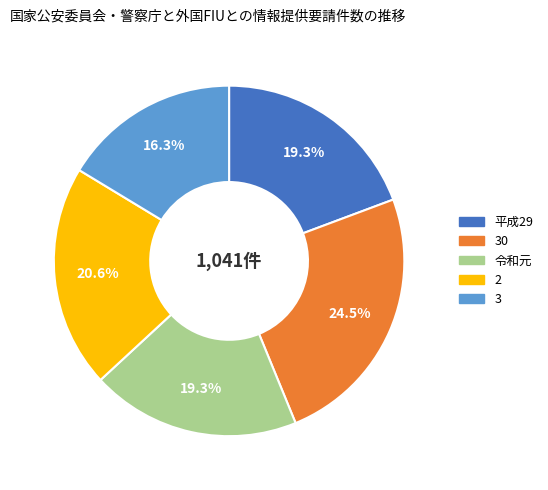

Does any single category account for the majority?

No